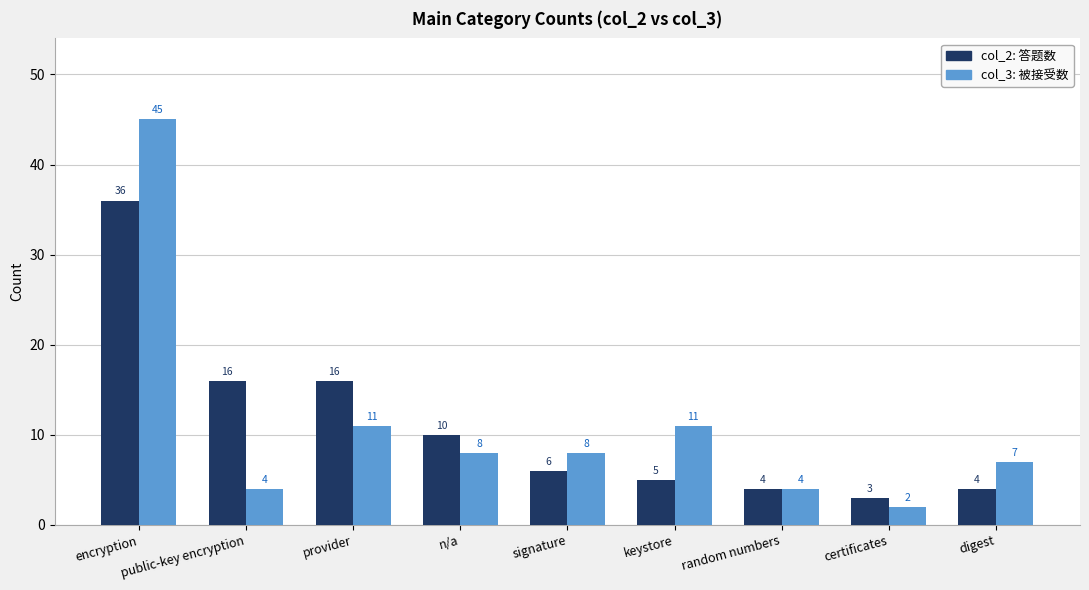

Reading left to right, what are all the values shown in this chart?

col_2: encryption=36	public-key encryption=16	provider=16	n/a=10	signature=6	keystore=5	random numbers=4	certificates=3	digest=4
col_3: encryption=45	public-key encryption=4	provider=11	n/a=8	signature=8	keystore=11	random numbers=4	certificates=2	digest=7